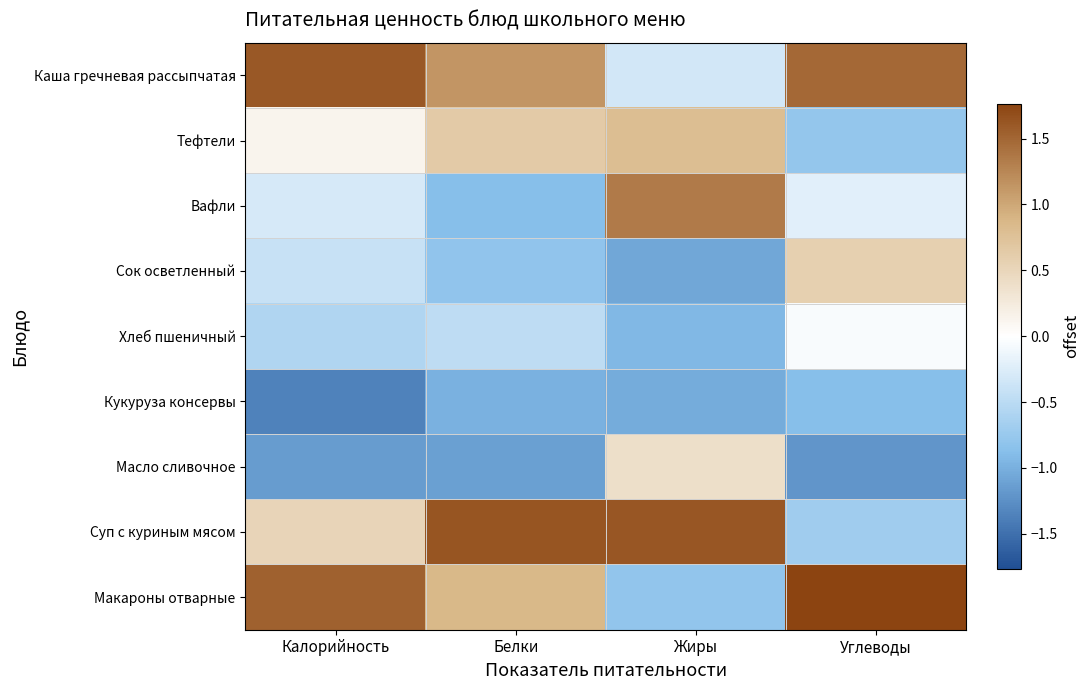

What is the minimum value shown in the chart?

-1.4